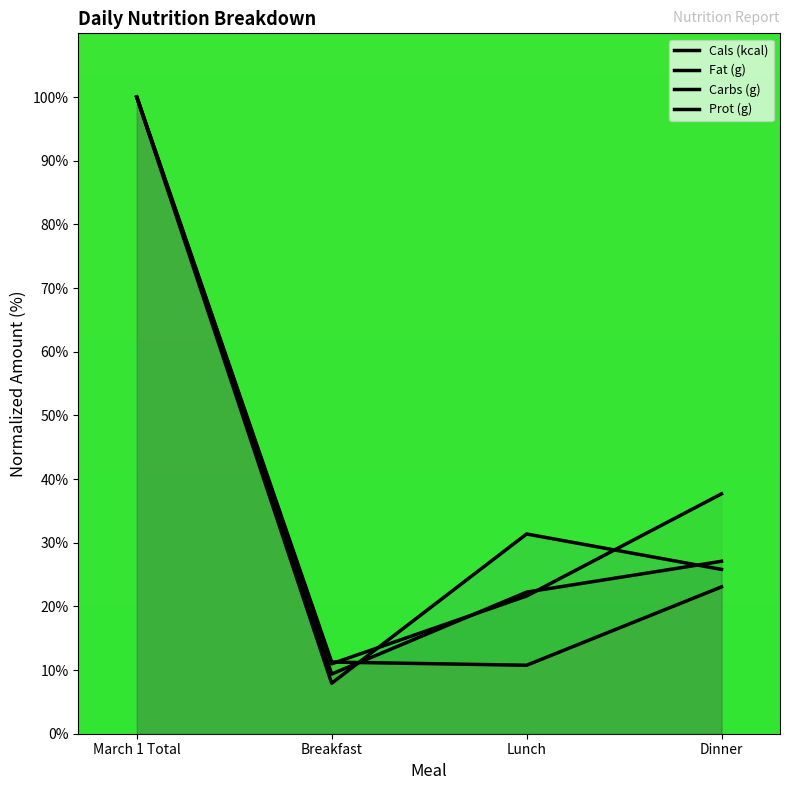

What is the difference between the highest and lowest values at Lunch?

20.6